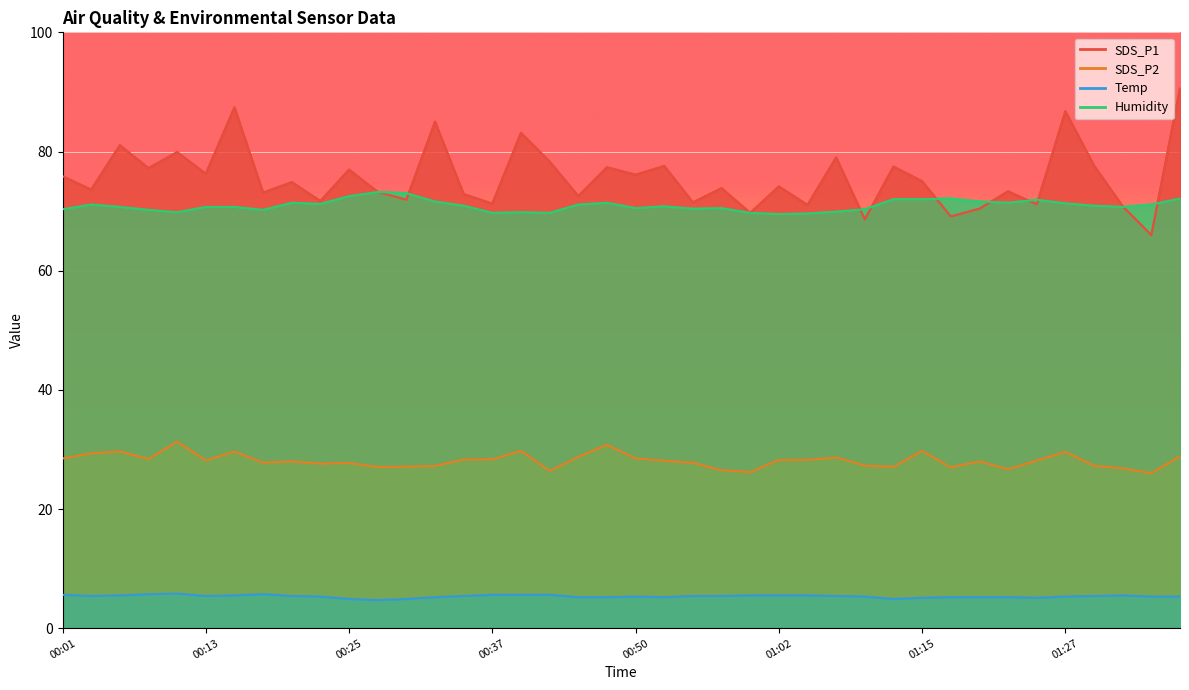

Rank the categories by SDS_P1 value from highest to lowest.

01:37, 00:15, 01:27, 00:33, 00:40, 00:05, 00:10, 01:07, 00:42, 01:30, 00:52, 01:12, 00:47, 00:08, 00:25, 00:13, 00:50, 00:01, 01:15, 00:20, 01:02, 00:57, 00:03, 01:22, 00:28, 00:18, 00:35, 00:45, 00:30, 00:23, 00:55, 00:37, 01:25, 01:05, 01:32, 01:20, 01:00, 01:17, 01:10, 01:35